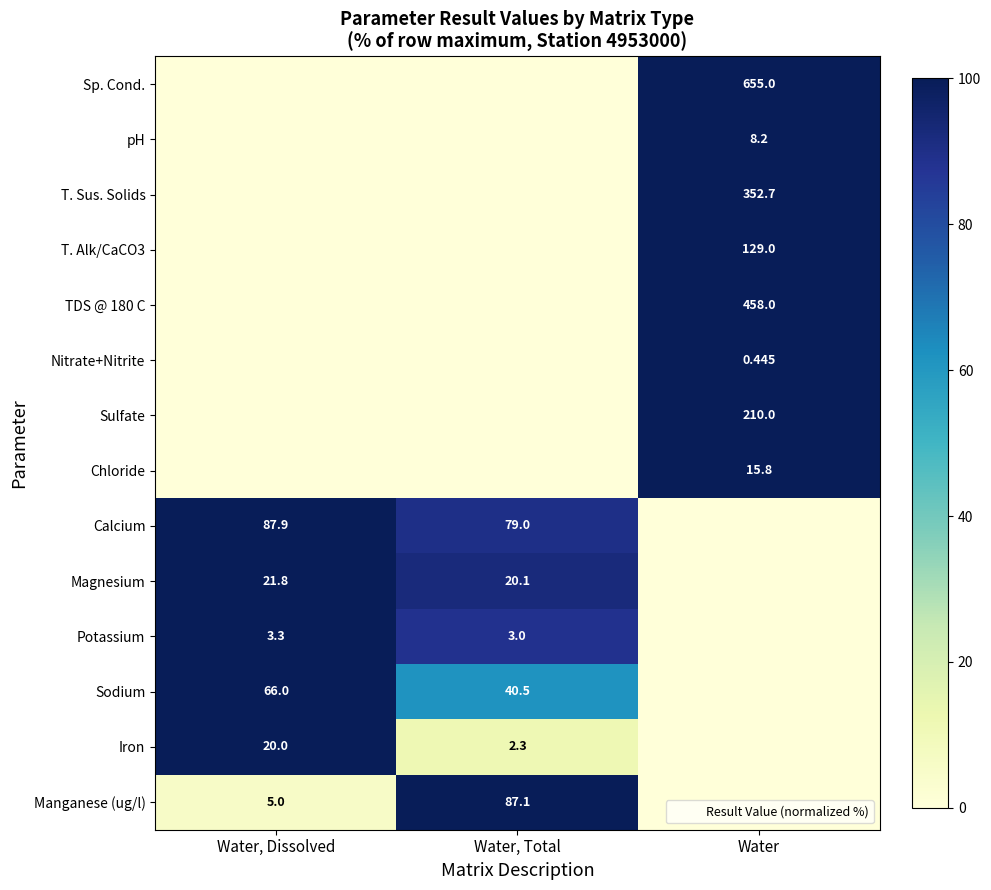

At how many categories does at least one series exceed 71?

3